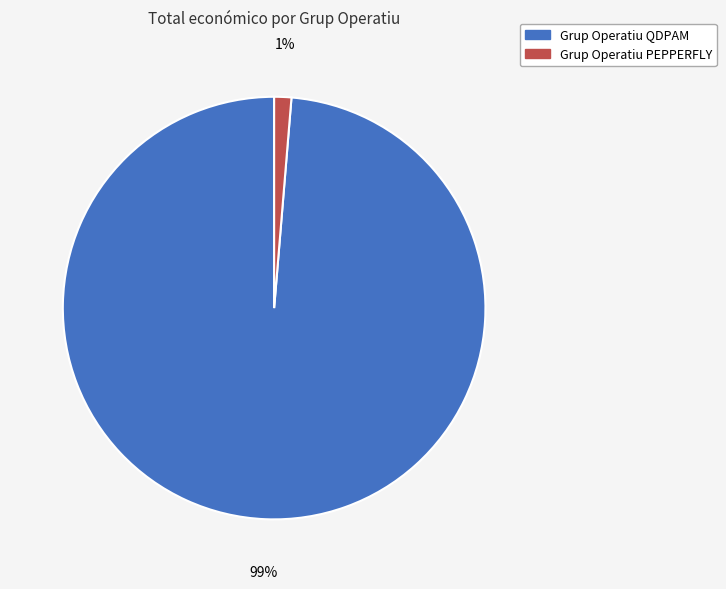

Does any single category account for the majority?

Yes